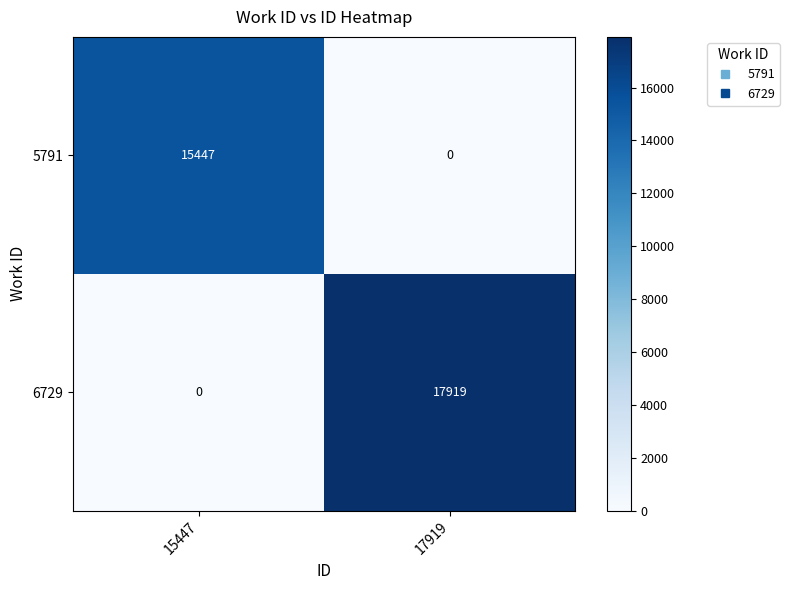

The value of 6729 at 17919 is 5528. True or false?

False